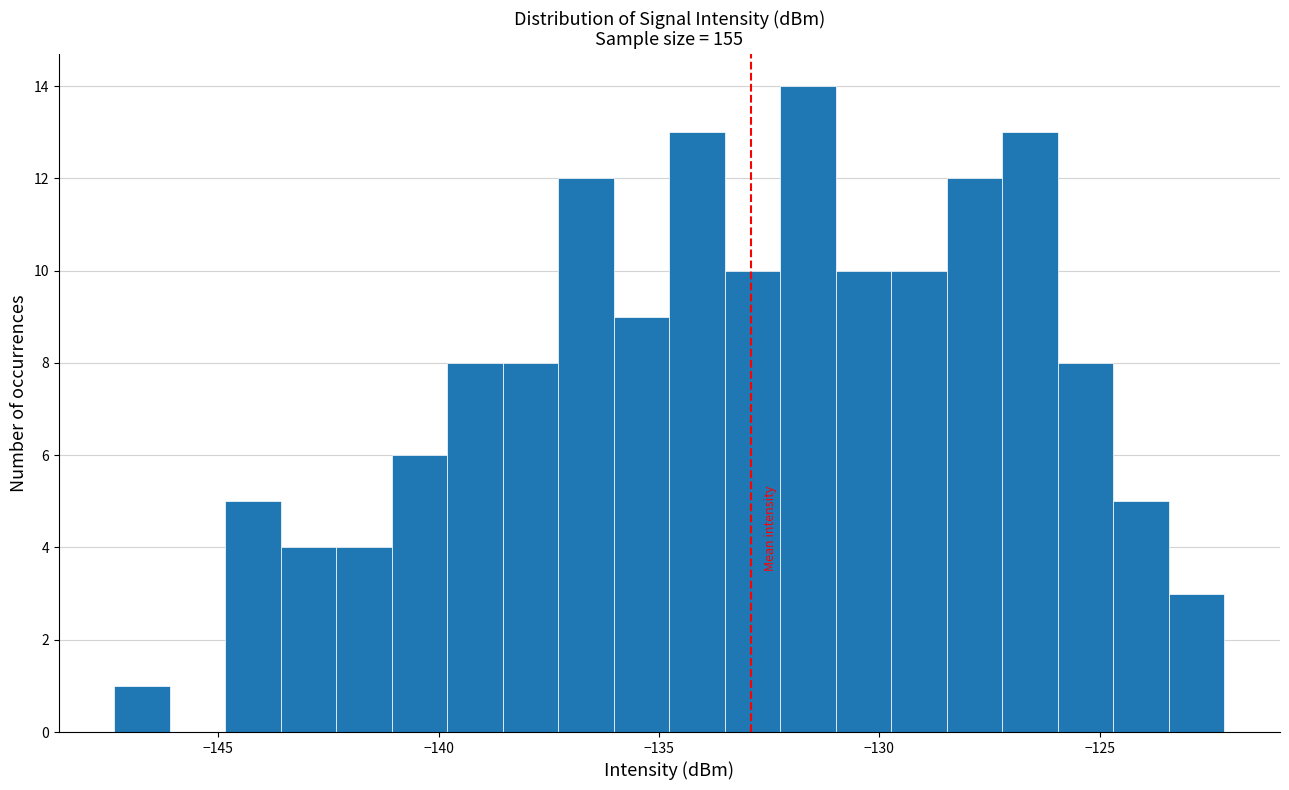

Around what value on the x-axis is the tallest bar? Give the approximate position of its centre, as read against the axis.

-131.5